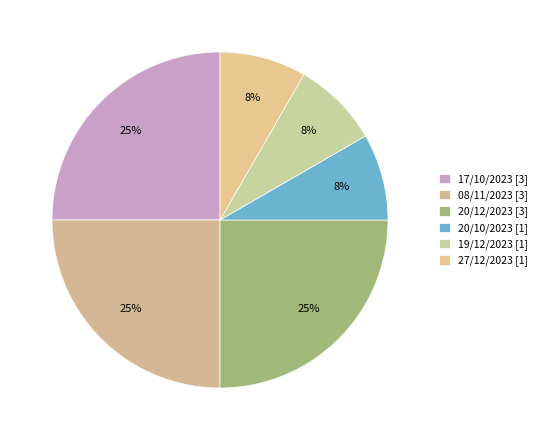

Is there a majority slice in this chart?

No